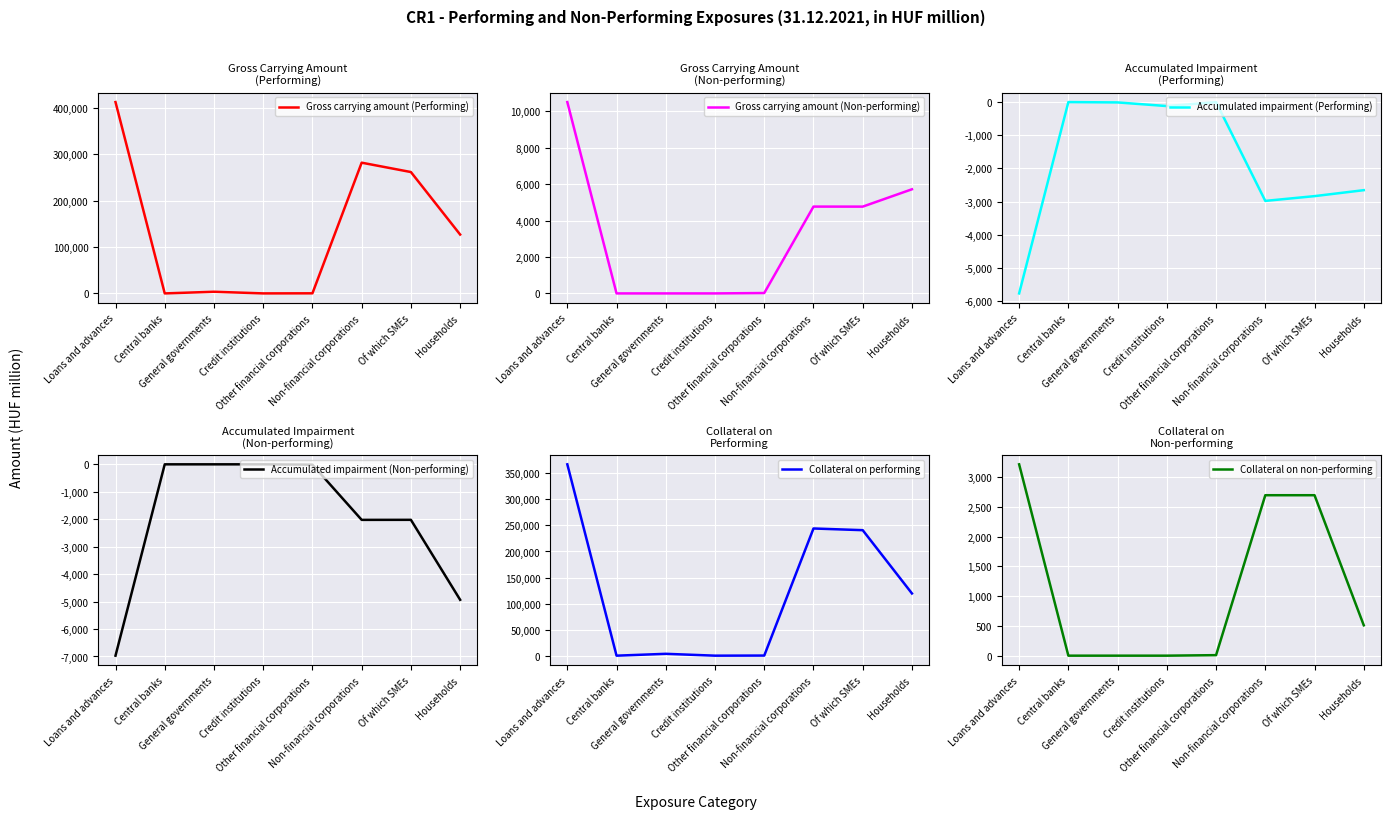

Rank the series by their maximum value, from highest to lowest.

Gross carrying amount (Performing), Collateral on performing, Gross carrying amount (Non-performing), Collateral on non-performing, Accumulated impairment (Performing), Accumulated impairment (Non-performing)